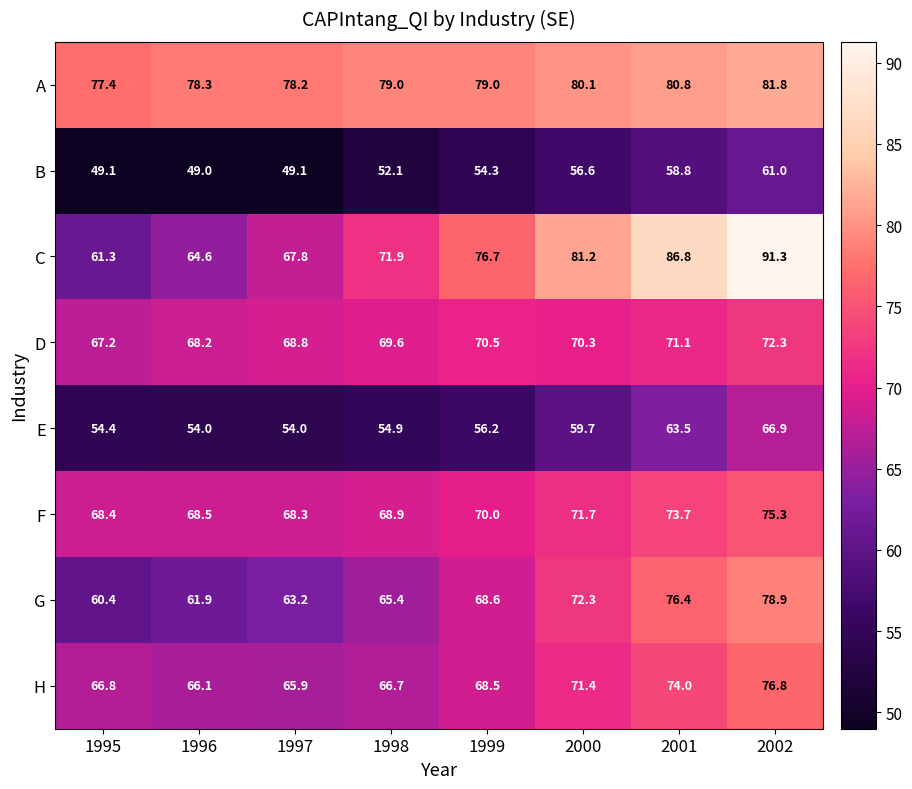

The B series shows 52.1 at 1998. True or false?

True